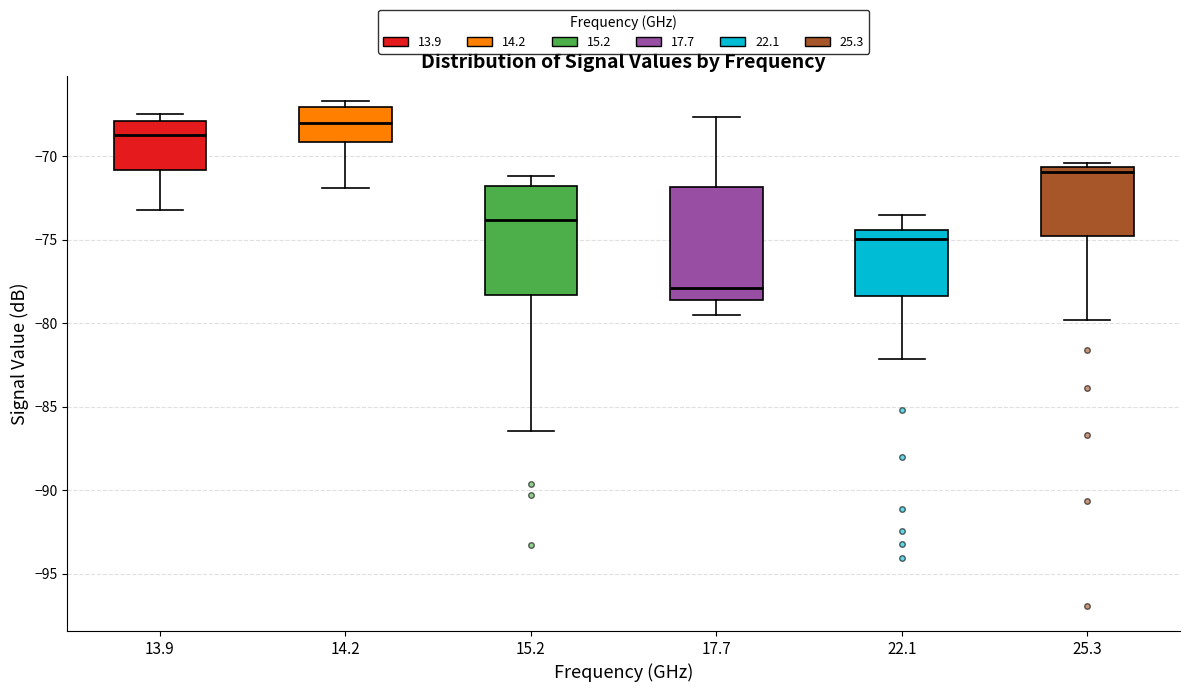

Reading left to right, read every box against the y-axis: the position of its median line, the range the box covers, and the ends of its whiskers. The values are not printed on the chart, so give them approximately, as read against the axis.

13.9: median -68.5, box -71.0 to -68.0, whiskers -73.0 to -67.5
14.2: median -68.0, box -69.0 to -67.0, whiskers -72.0 to -66.5
15.2: median -74.0, box -78.5 to -72.0, whiskers -86.5 to -71.0
17.7: median -78.0, box -78.5 to -72.0, whiskers -79.5 to -67.5
22.1: median -75.0, box -78.5 to -74.5, whiskers -82.0 to -73.5
25.3: median -71.0, box -75.0 to -70.5, whiskers -80.0 to -70.5 (just above the box's upper edge)